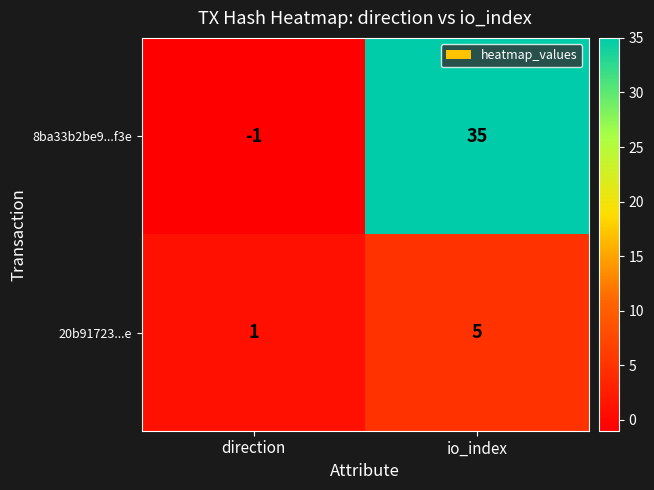

What is the spread (max minus min) of values at io_index?

30